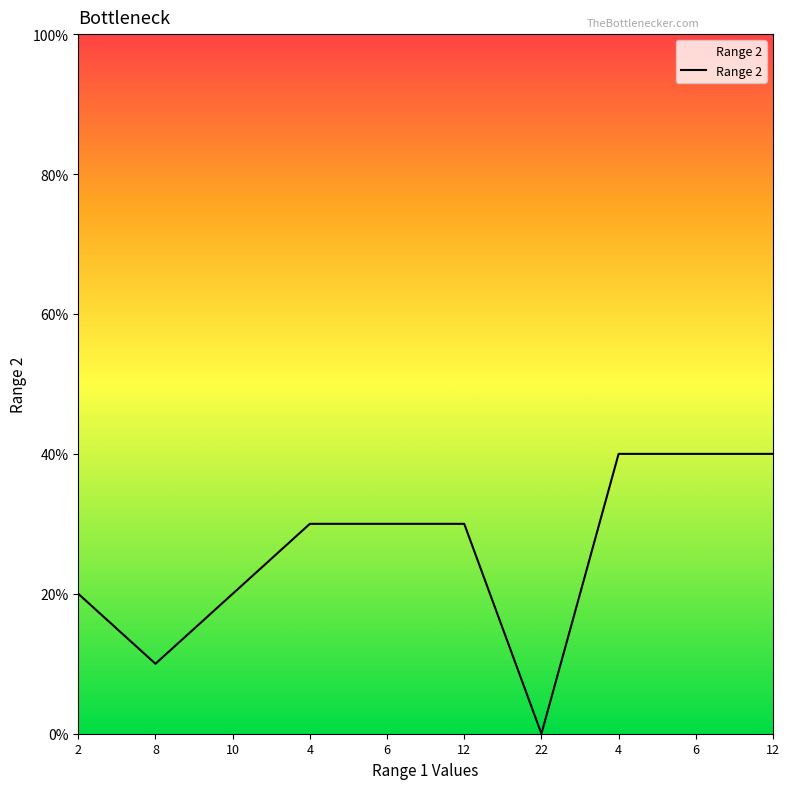

Rank the categories by value from lowest to highest.

22, 8, 2, 10, 4, 6, 12, 4, 6, 12